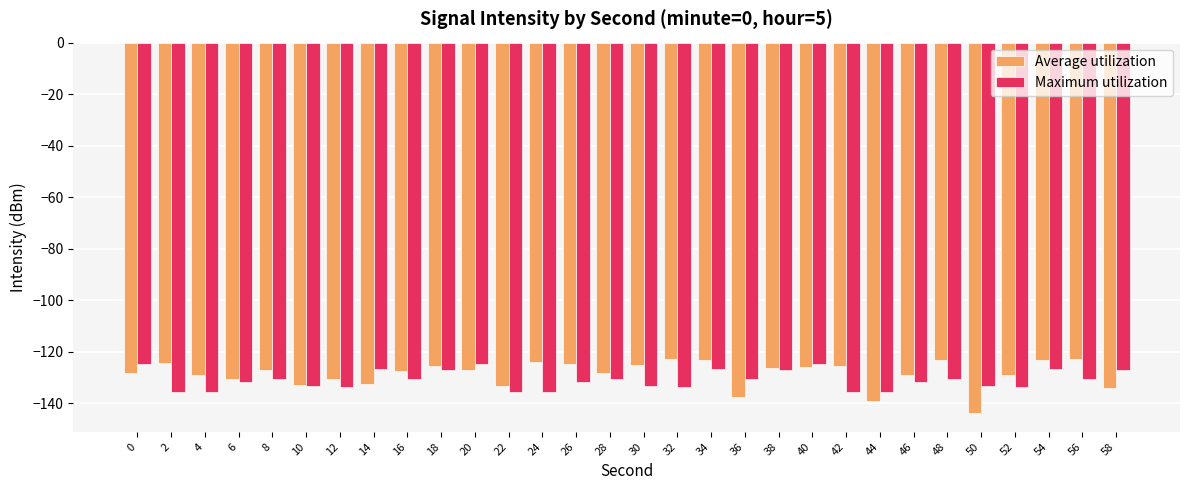

Between 0 and 24, which series saw the biggest shift?

Maximum utilization